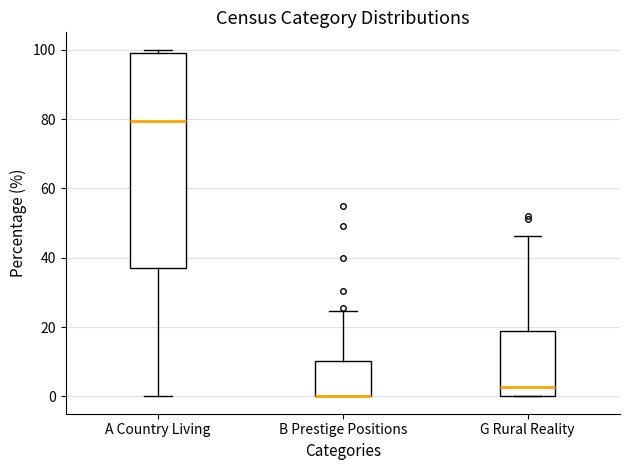

Reading left to right, read every box against the y-axis: the position of its median line, the range the box covers, and the ends of its whiskers. The values are not printed on the chart, so give them approximately, as read against the axis.

A Country Living: median 80, box 38 to 100, whiskers 0 to 100 (just above the box's upper edge)
B Prestige Positions: median 0 (drawn on the box's lower edge), box 0 to 10, whiskers 0 to 24
G Rural Reality: median 2, box 0 to 18, whiskers 0 to 46